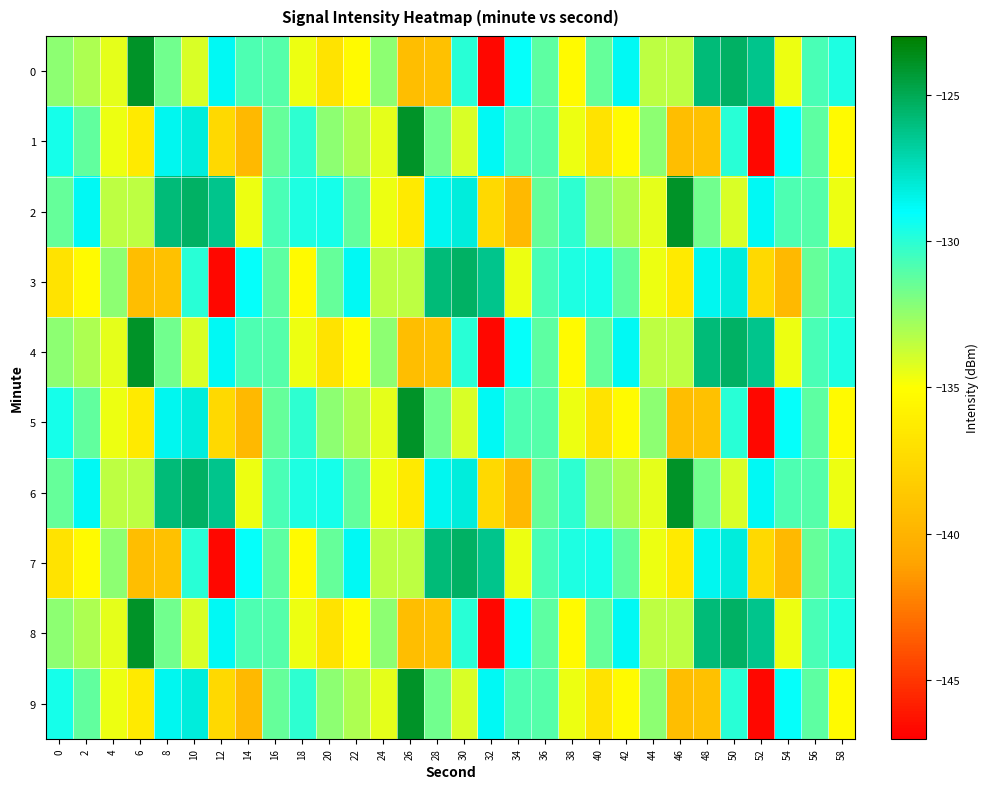

Which category has the highest value across all series?

6